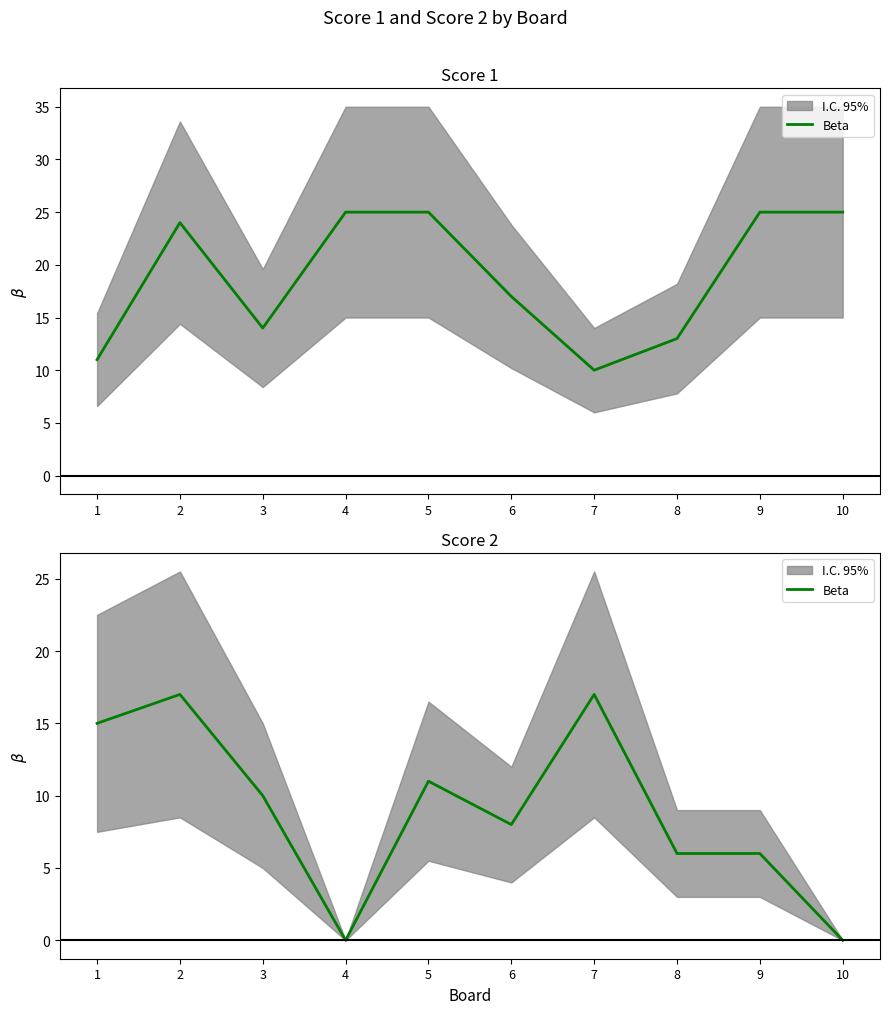

True or false: the data shows 14 at 3.

False